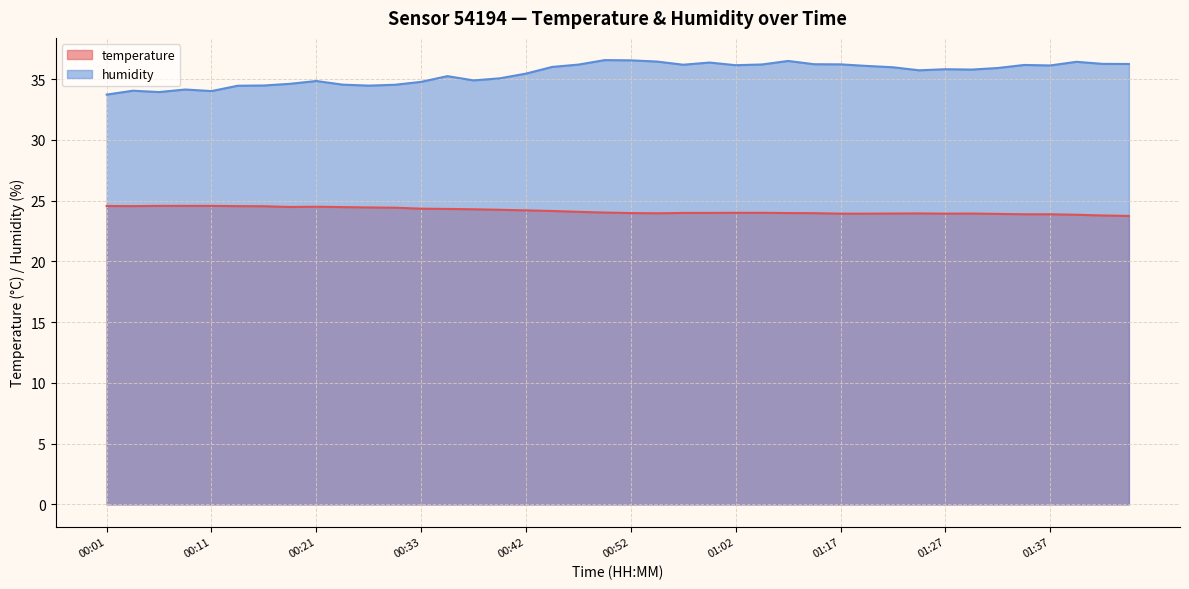

Which series has the widest spread of values?

humidity